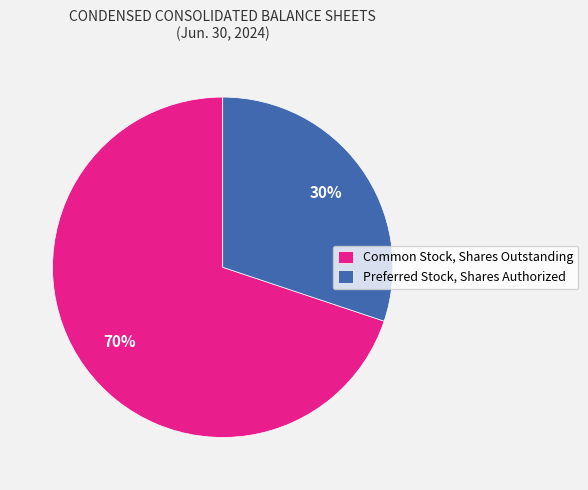

Does Preferred Stock, Shares Authorized account for over 50% of the chart?

No